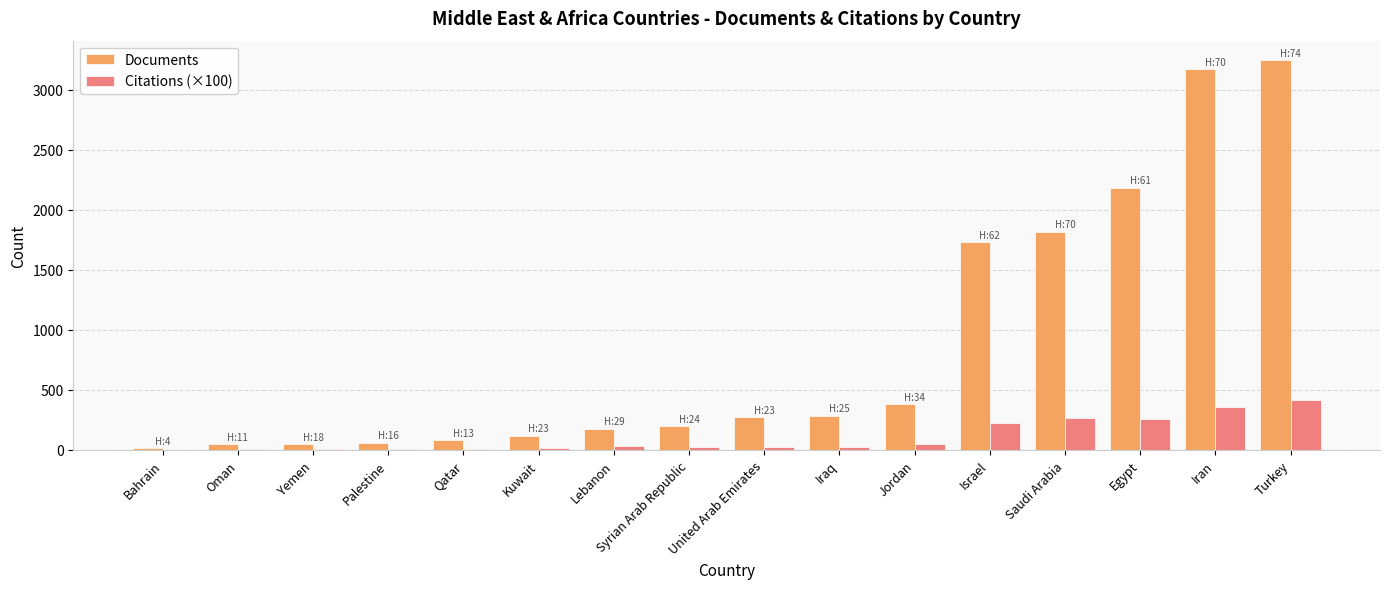

Which series has the largest total across all categories?

Documents